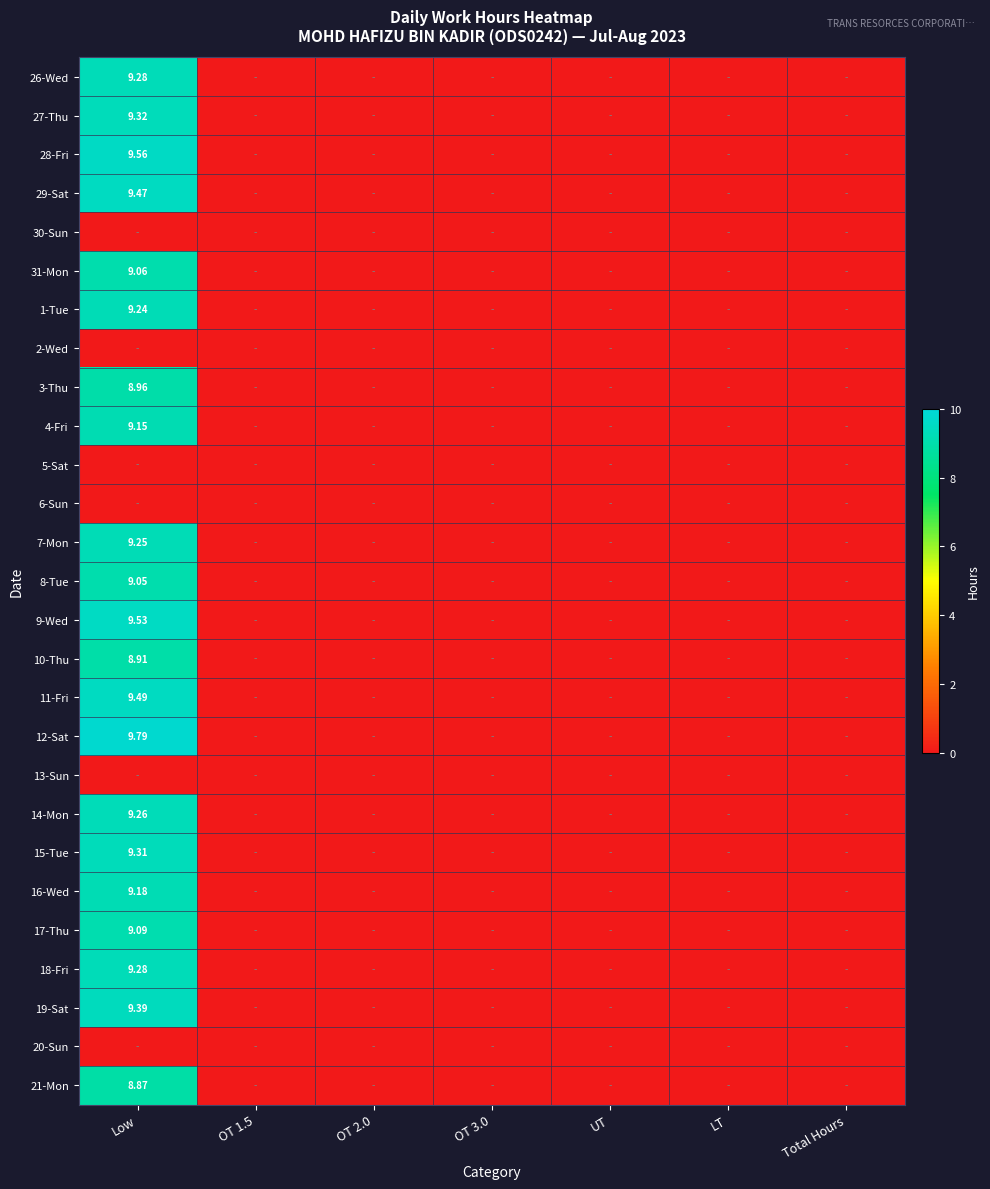

What is the difference between the maximum and minimum values in the 11-Fri series?

9.5